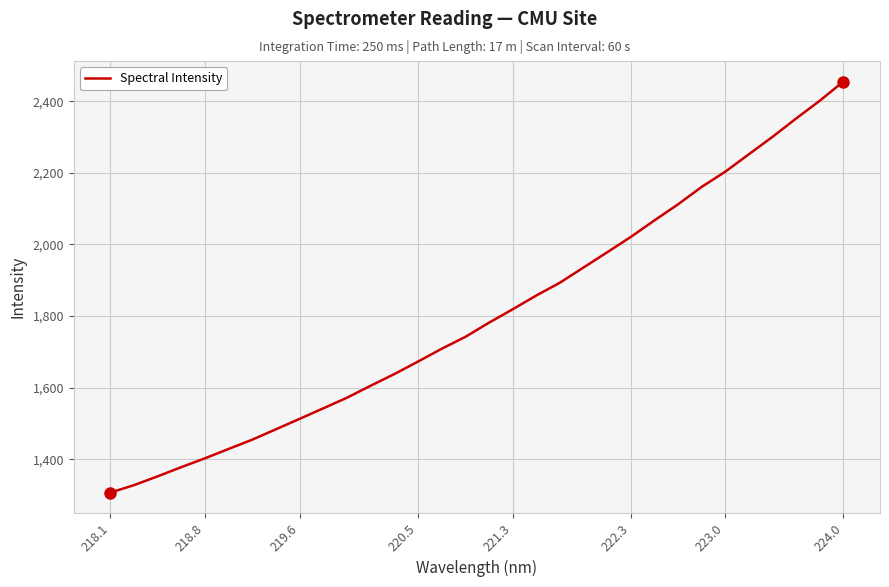

What is the smallest value displayed?

1306.8